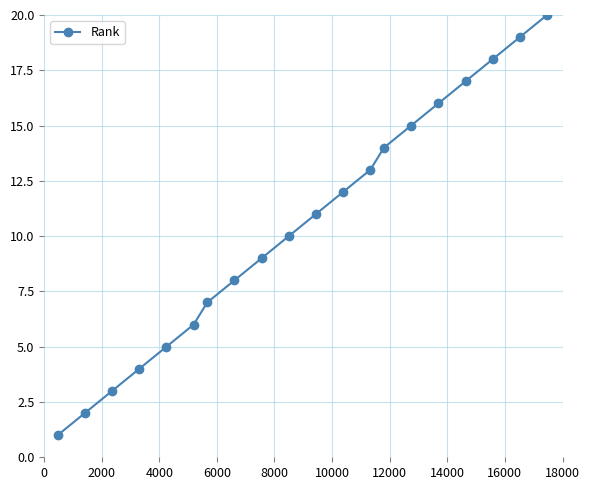

How many lines are shown in the chart?

1